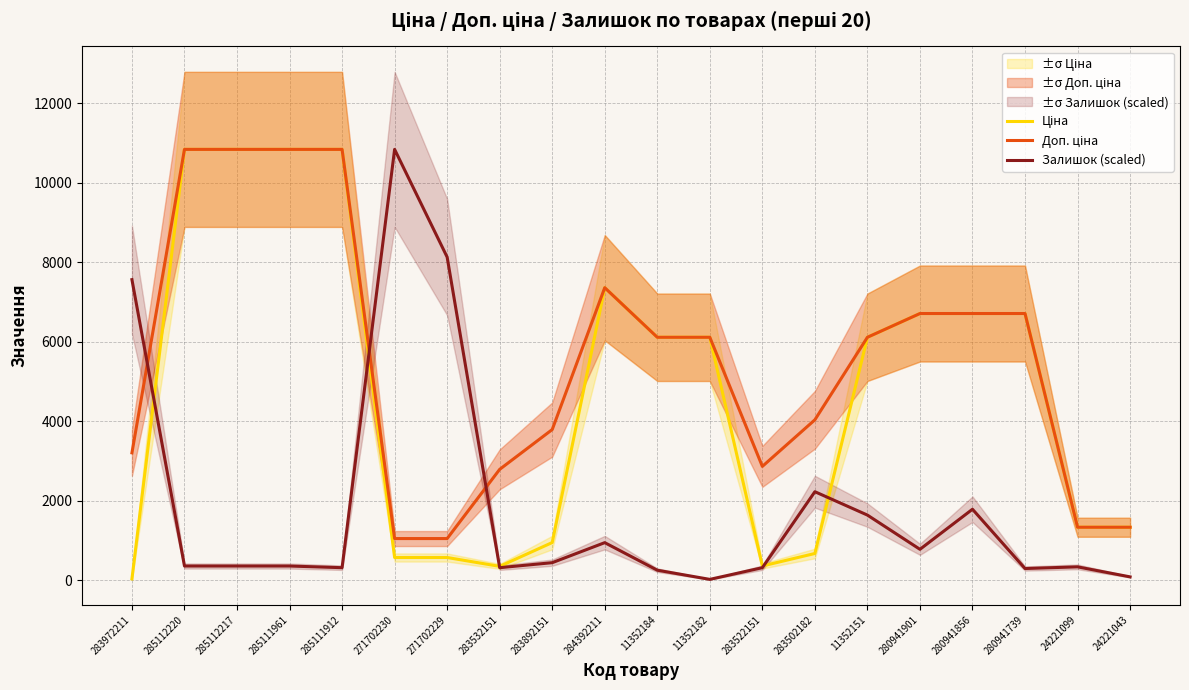

True or false: Залишок (scaled) and Ціна cross at least once.

True